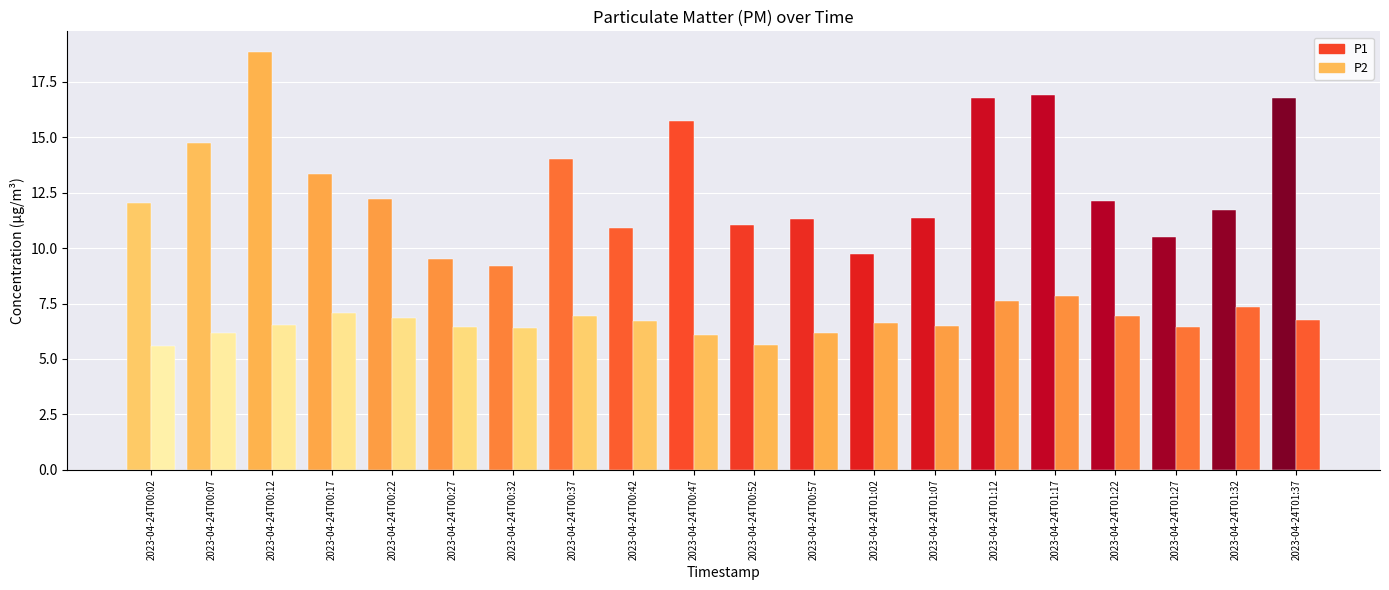

What is the approximate value of P1 at 2023-04-24T01:07?

11.3